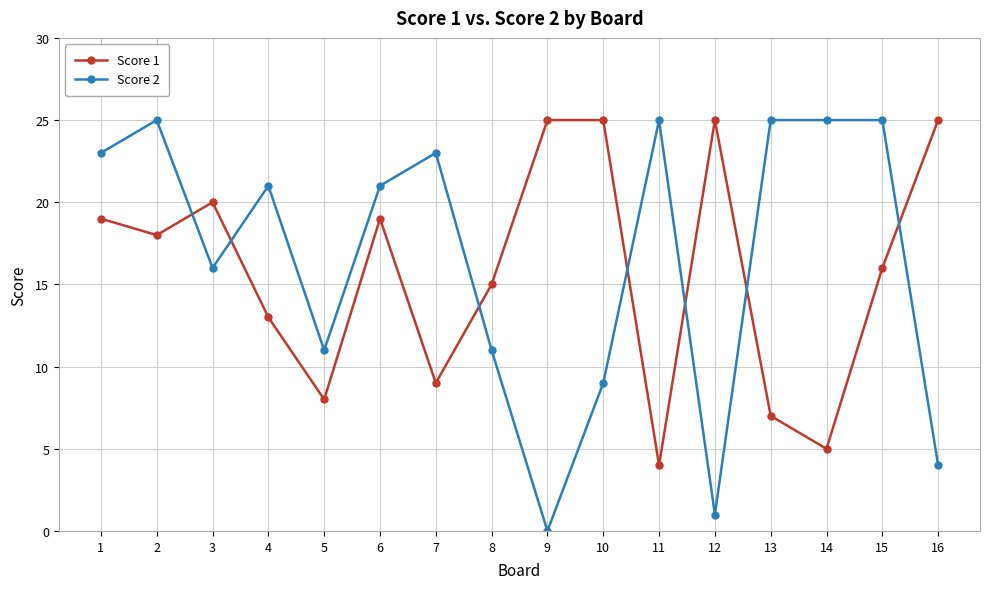

At which category is the sum across all series the highest?

2